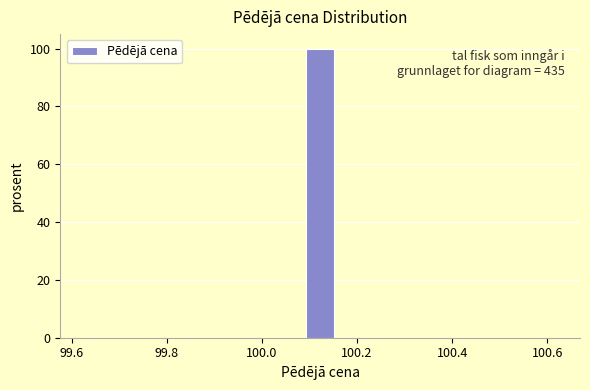

Around what value on the x-axis is the tallest bar? Give the approximate position of its centre, as read against the axis.

100.12